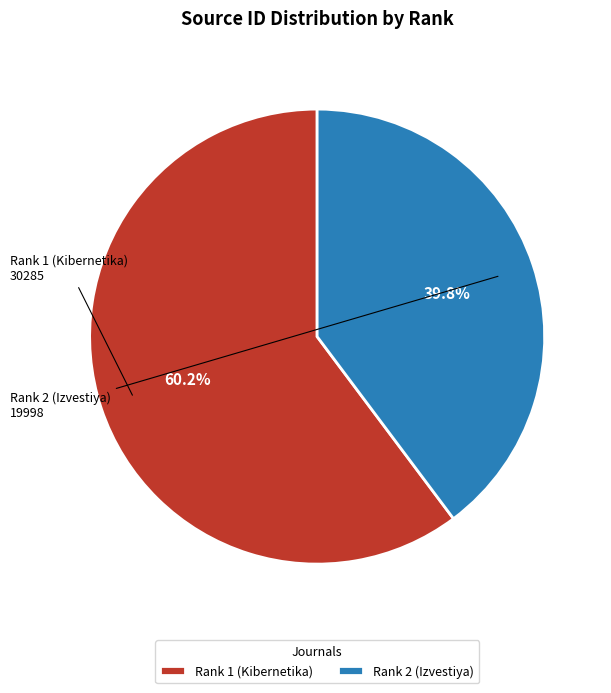

To the nearest percent, what percentage of the pie is Rank 2 (Izvestiya)?

40%